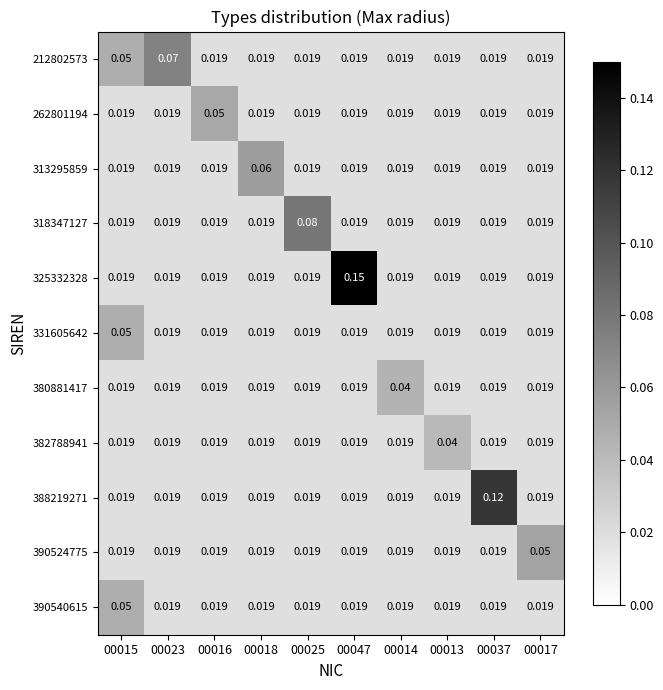

How many categories are shown in the chart?

10